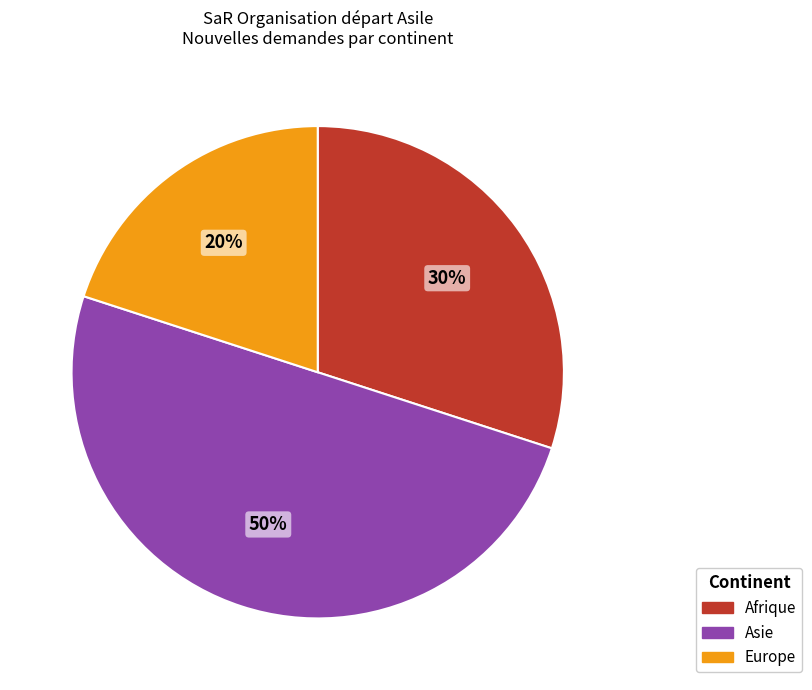

To the nearest percent, what percentage of the pie is Asie?

50%